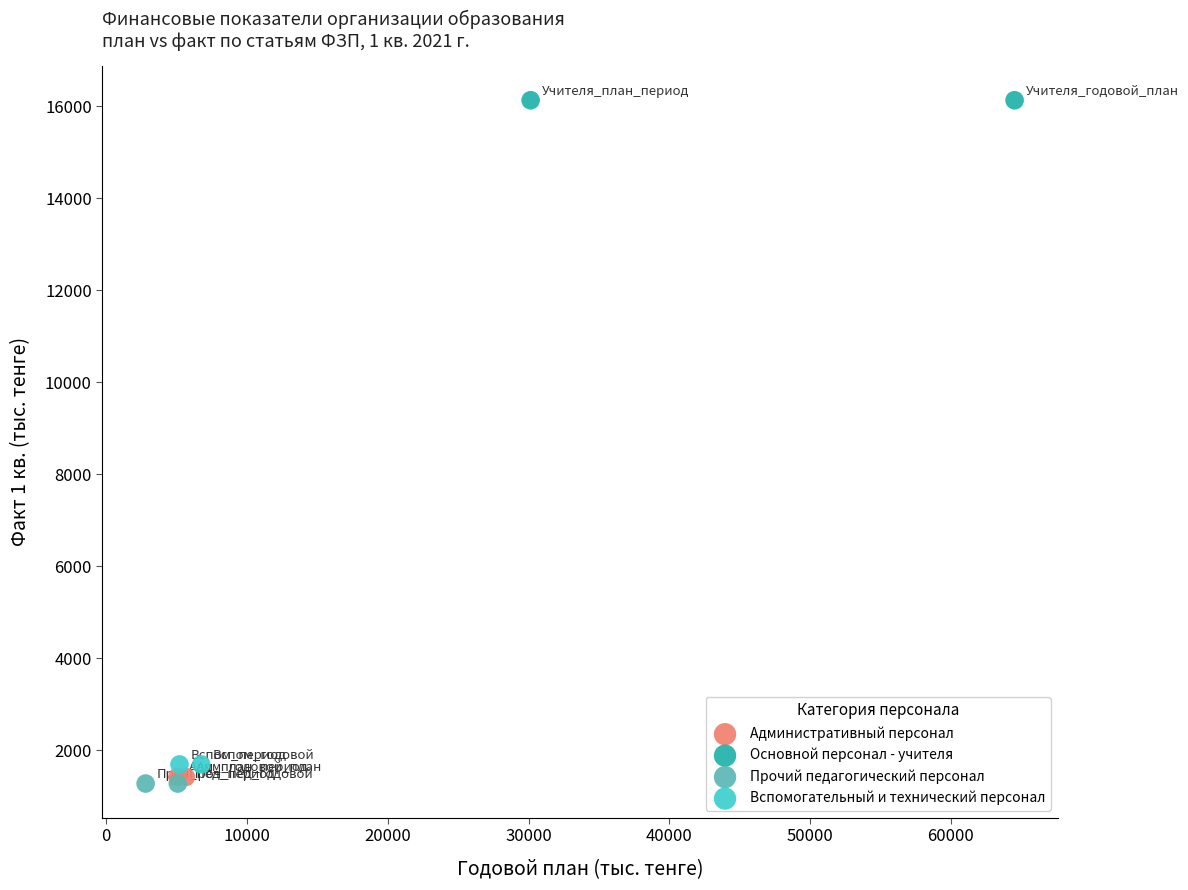

Which series contains the lowest Y value?

Прочий педагогический персонал